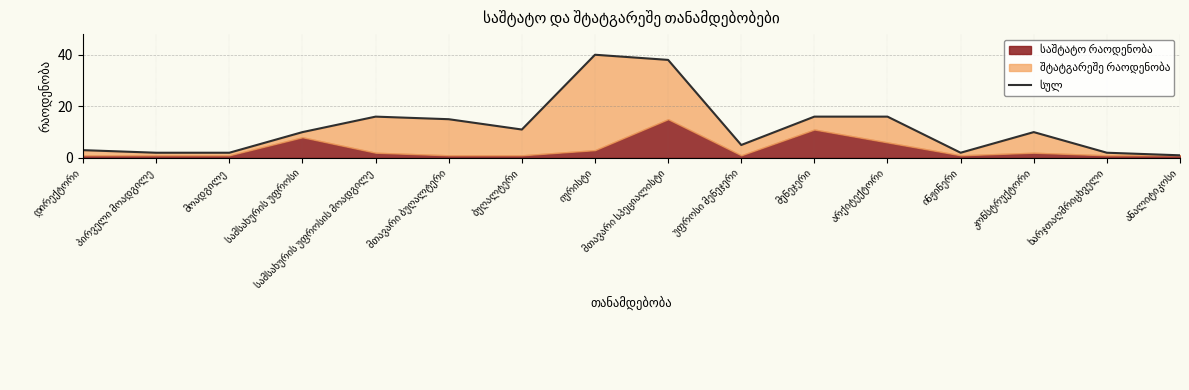

How many points are higher than both their immediate neighbors (excluding endpoints)?

3